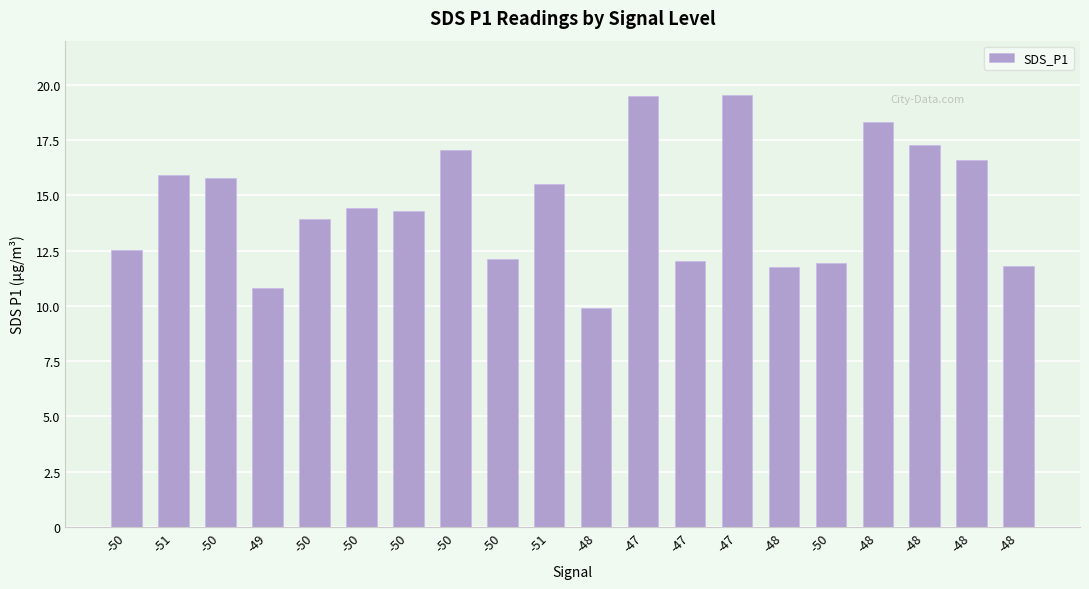

Which has a higher value, -51 or -50?

-50